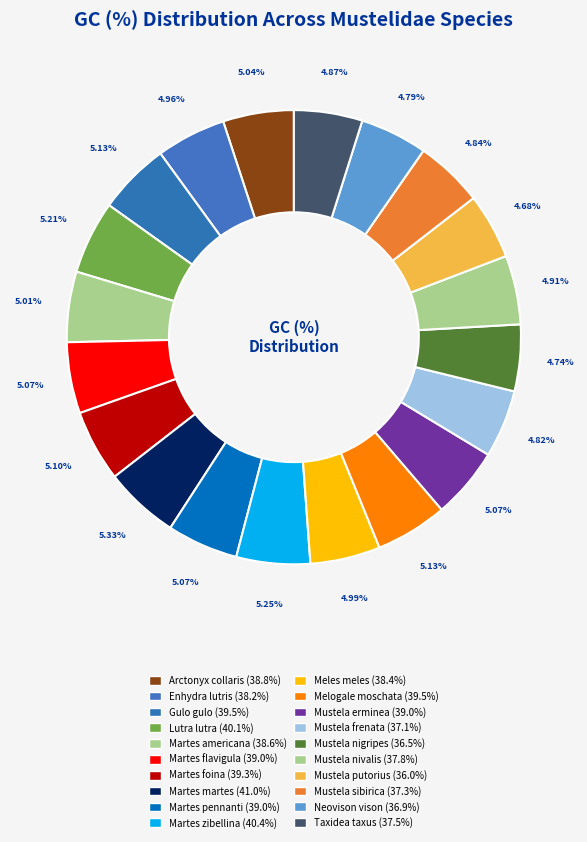

To the nearest percent, what is the difference between the largest and smallest slice percentages?

1%